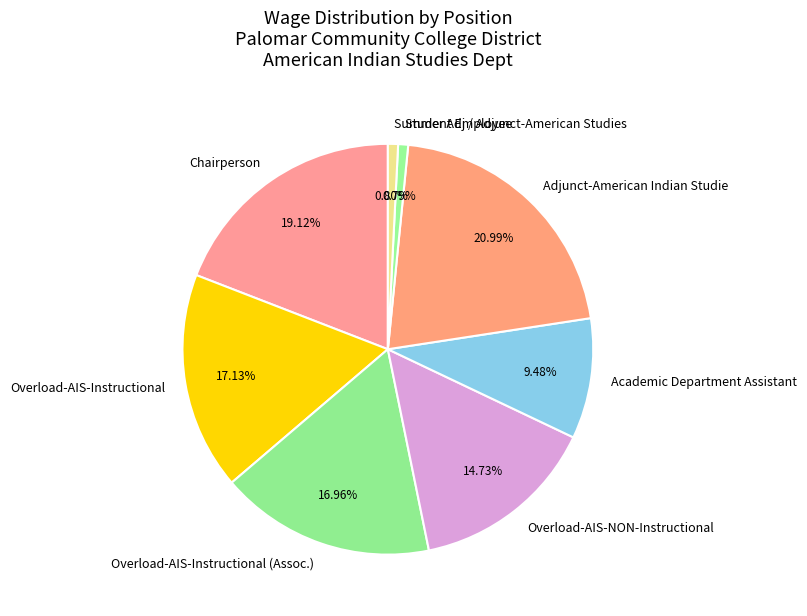

To the nearest percent, what is the difference between the largest and smallest slice percentages?

20%